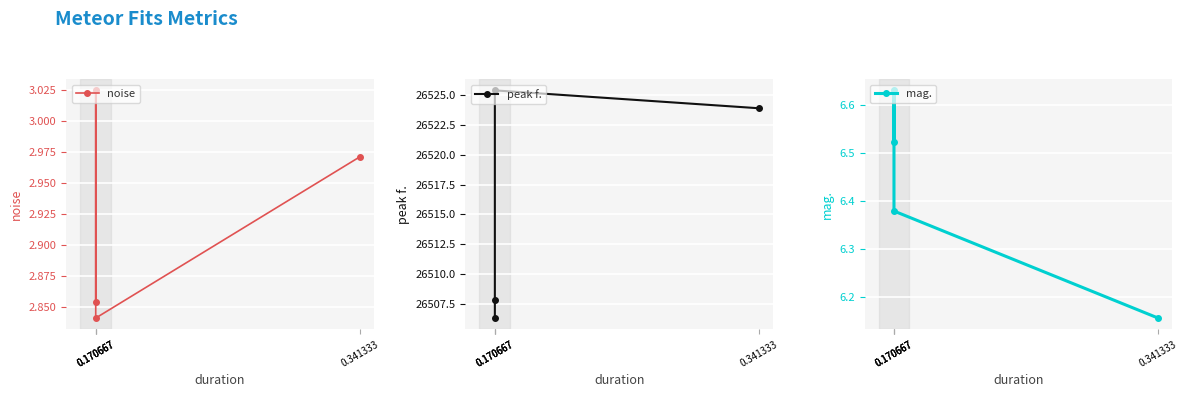

Is the value of mag. at 0.170667 greater than the value of peak f. at 0.170667?

No